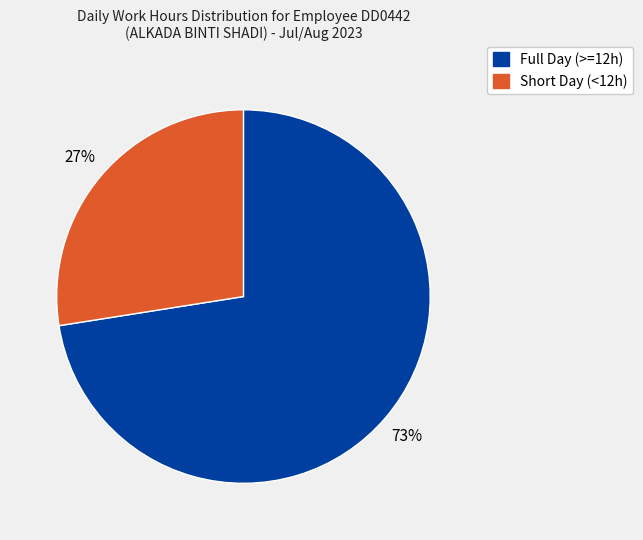

Is there any slice that represents more than half of the pie?

Yes